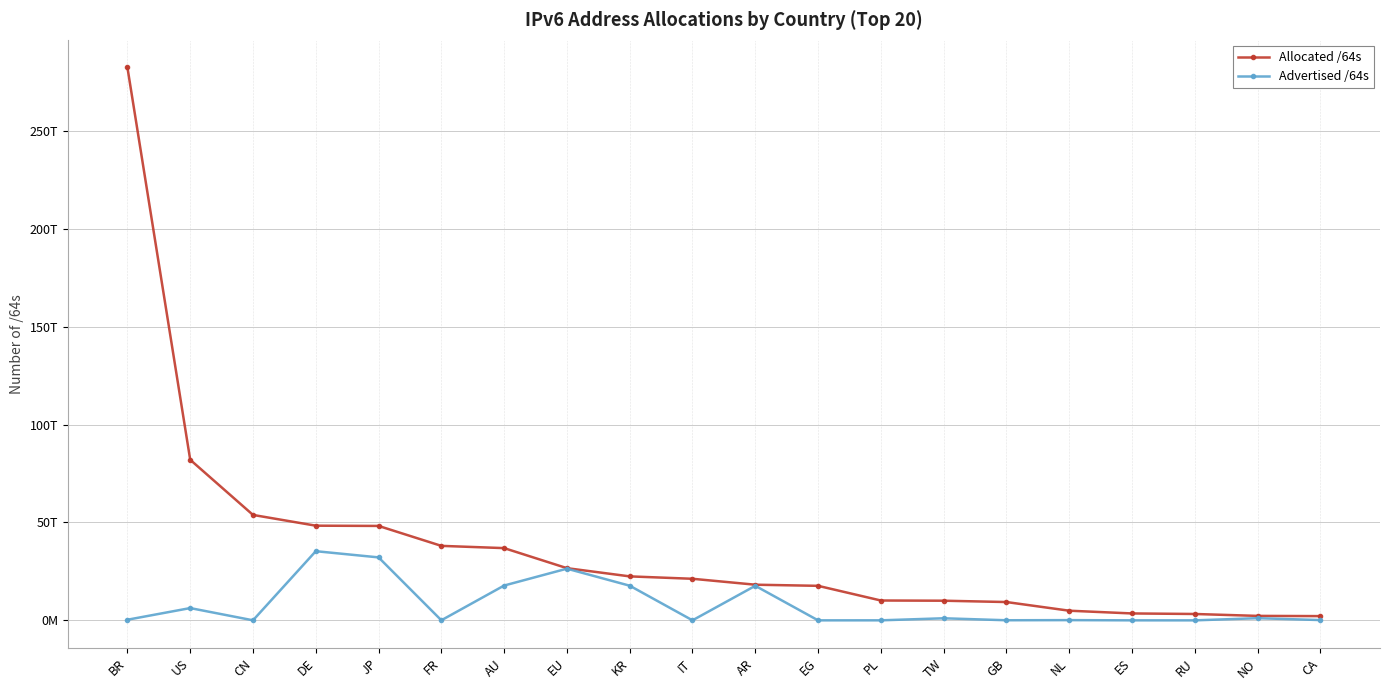

Rank the series by their average value, from highest to lowest.

Allocated /64s, Advertised /64s